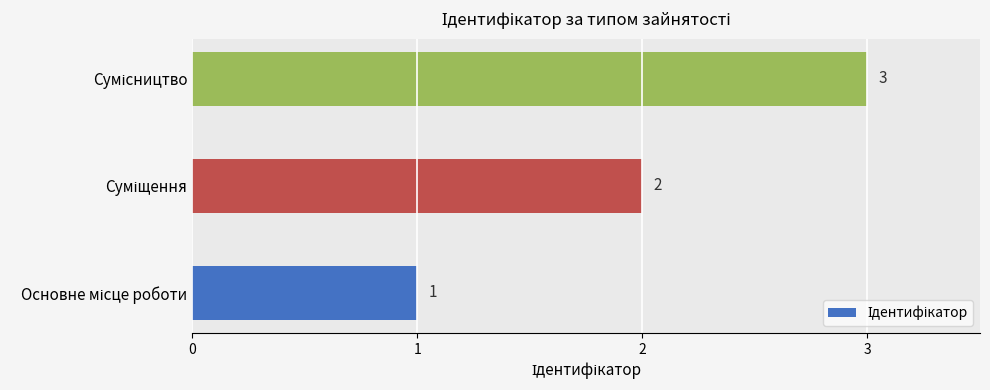

What is the greatest value displayed?

3